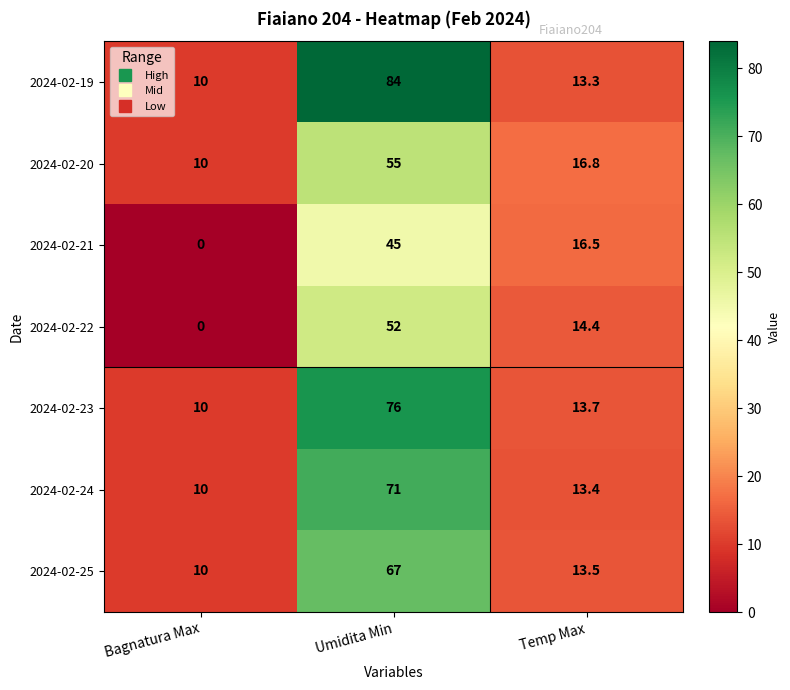

Which label corresponds to the largest value in the chart?

Umidita Min